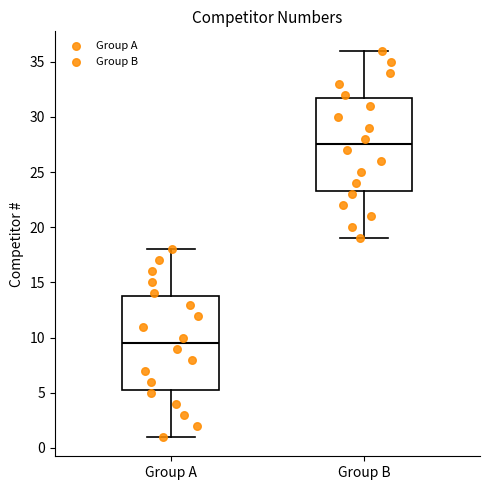

Which box's median line is the lowest?

Group A